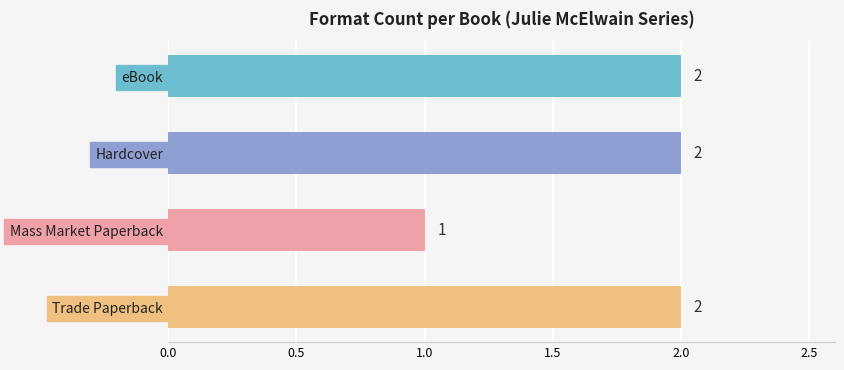

Approximately how many times larger is the value at Hardcover compared to eBook?

1.0